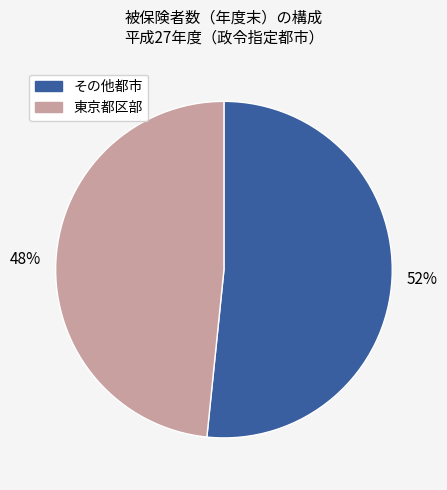

Is there a majority slice in this chart?

Yes